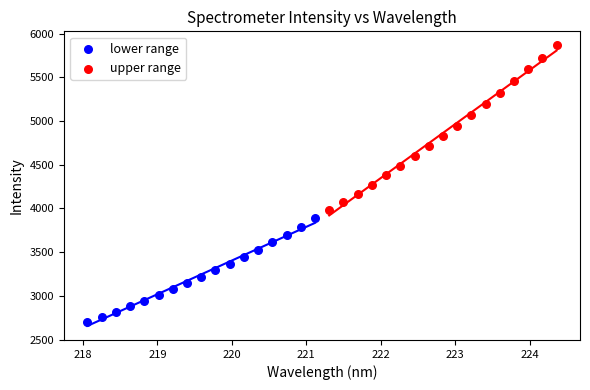

Which series has the widest spread of Y values?

upper range